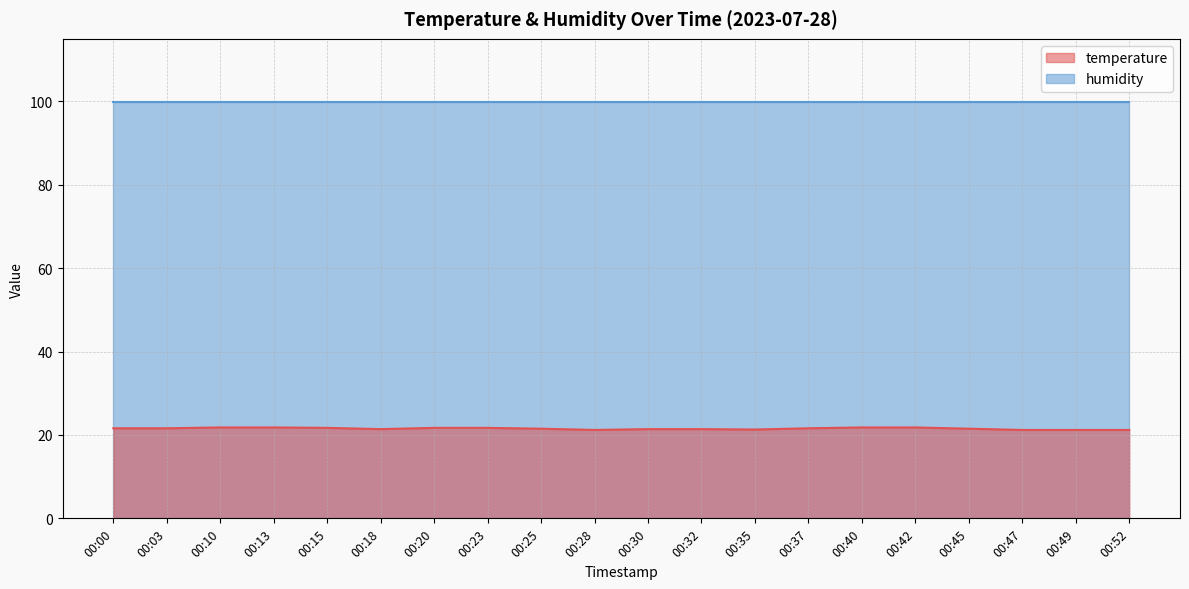

What is the sum of all values?

430.4